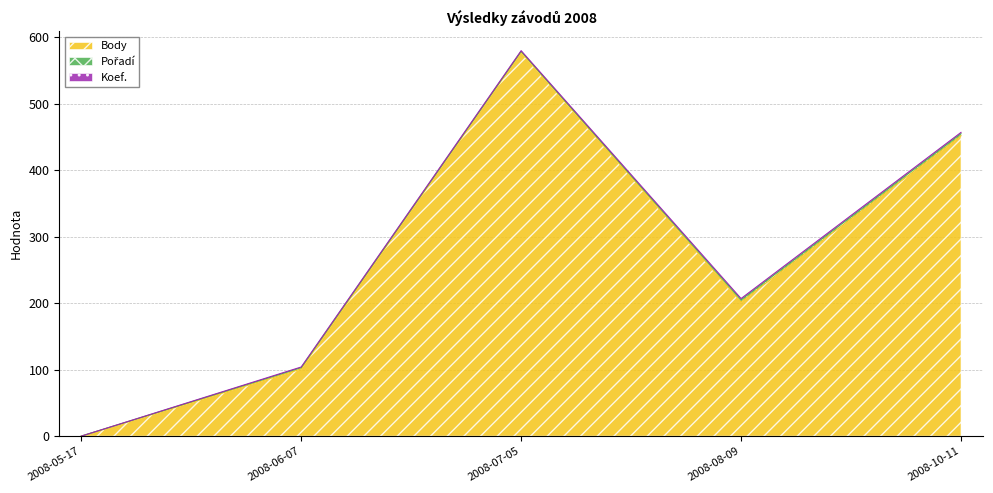

What is the label of the 5th point from the right?

2008-05-17